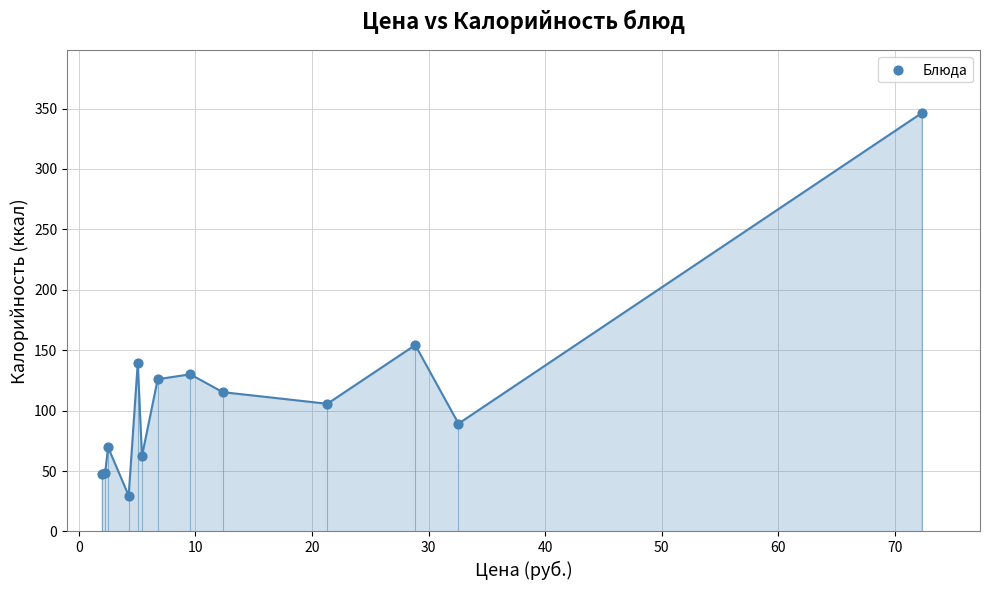

What Y value in the scatter plot is closest to 187?

154.3